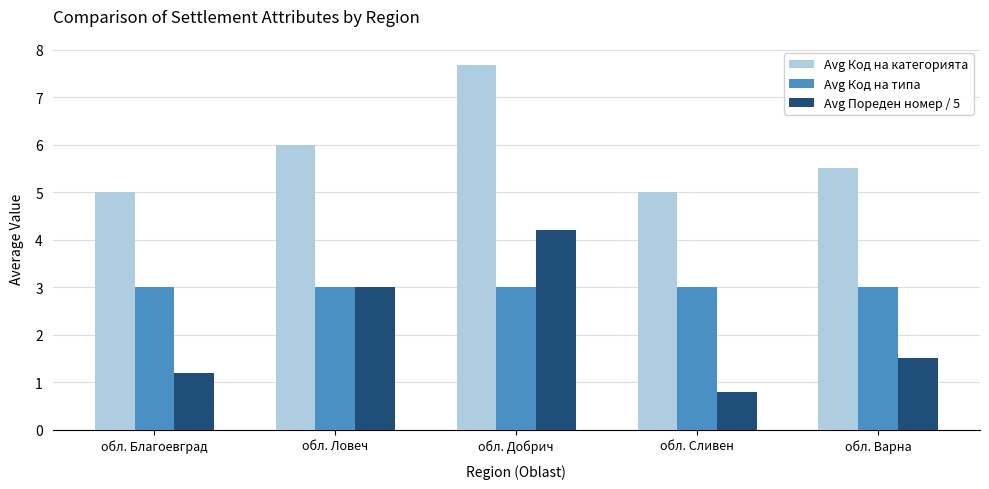

Is it true that Avg Пореден номер / 5 equals 1.5 at обл. Варна?

True